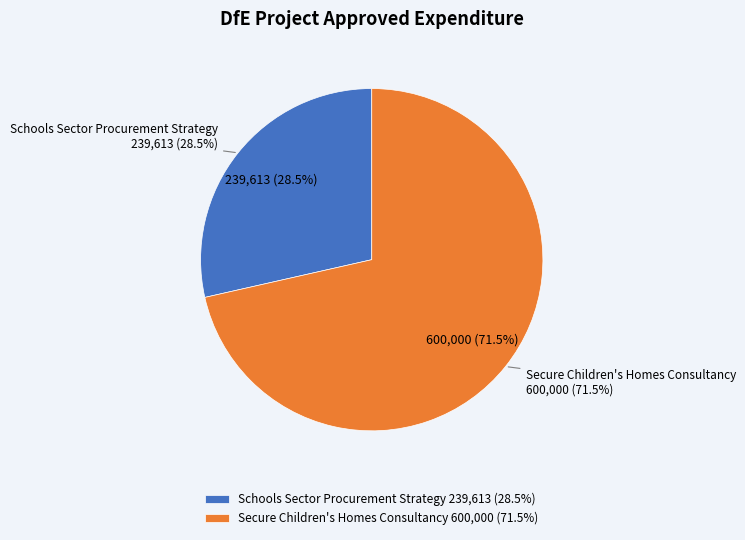

To the nearest percent, what is the difference between the largest and smallest slice percentages?

43%